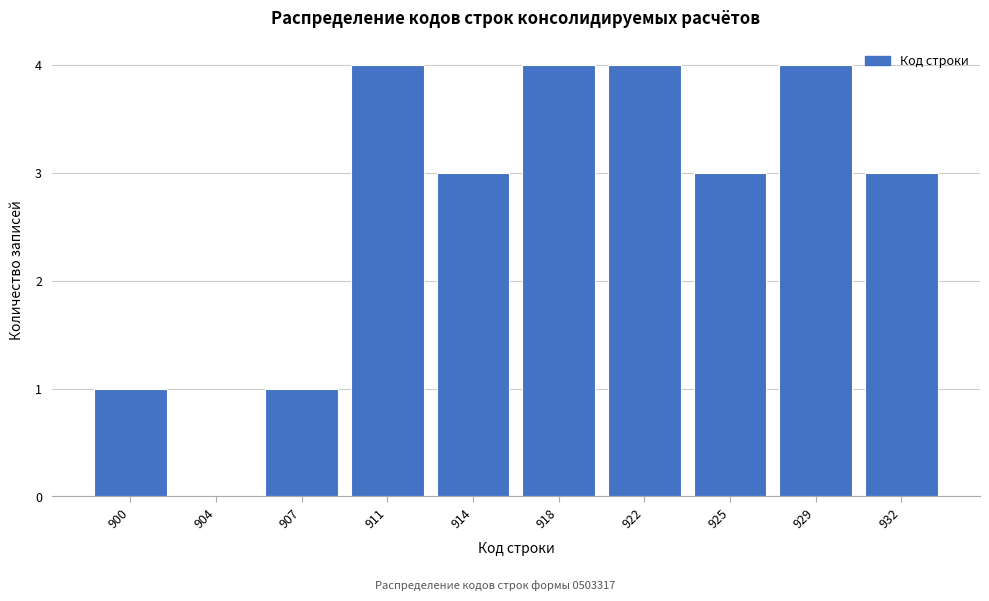

Reading left to right, transcribe all the data shown in this chart.

900=1	904=0	907=1	911=4	914=3	918=4	922=4	925=3	929=4	932=3